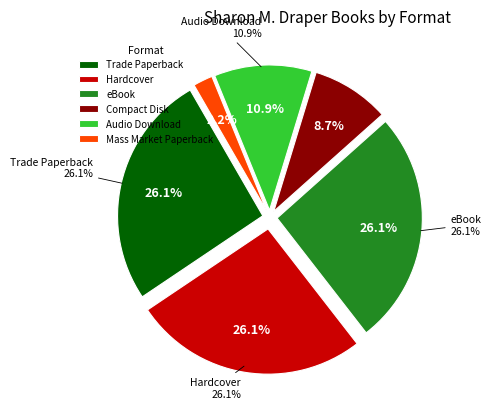

Does Audio Download account for over 50% of the chart?

No